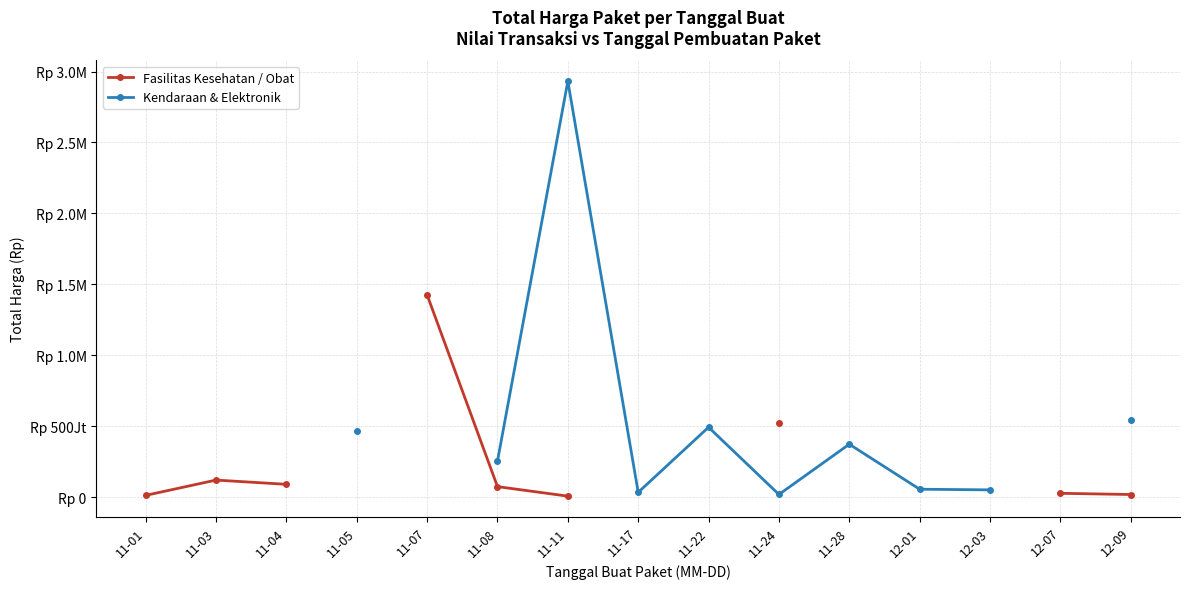

Which category has the highest value across all series?

11-11